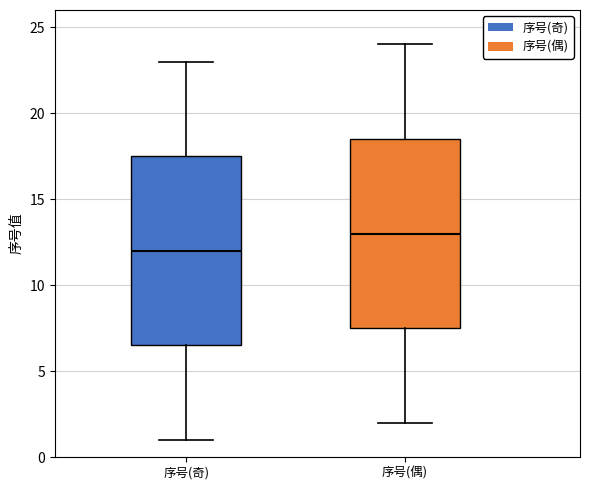

Which box's median line is the lowest?

序号(奇)